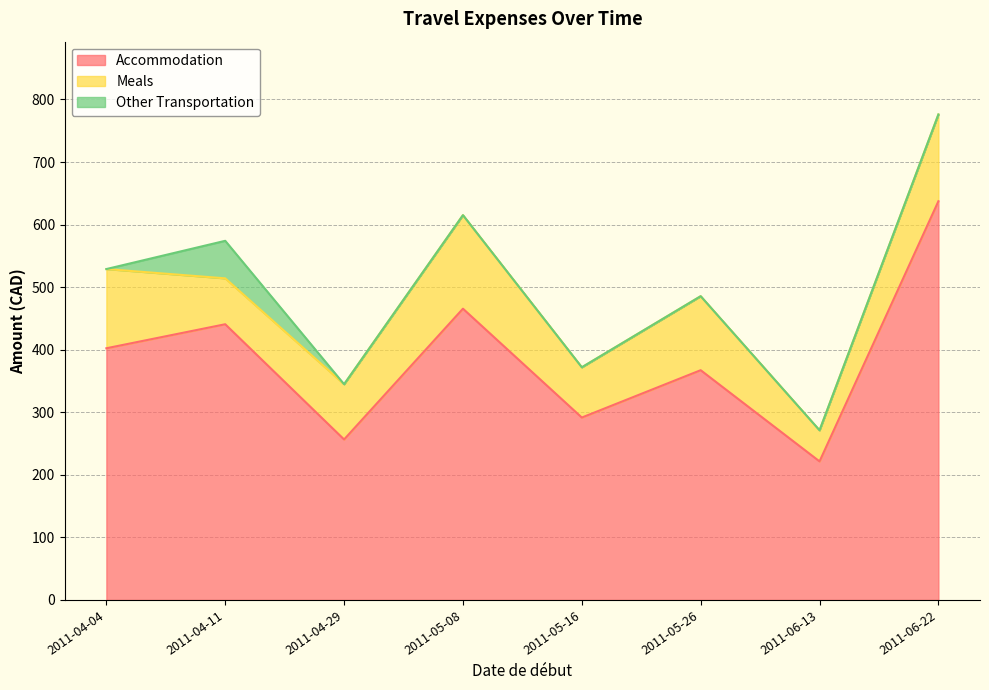

What position from the right is 2011-05-26?

3